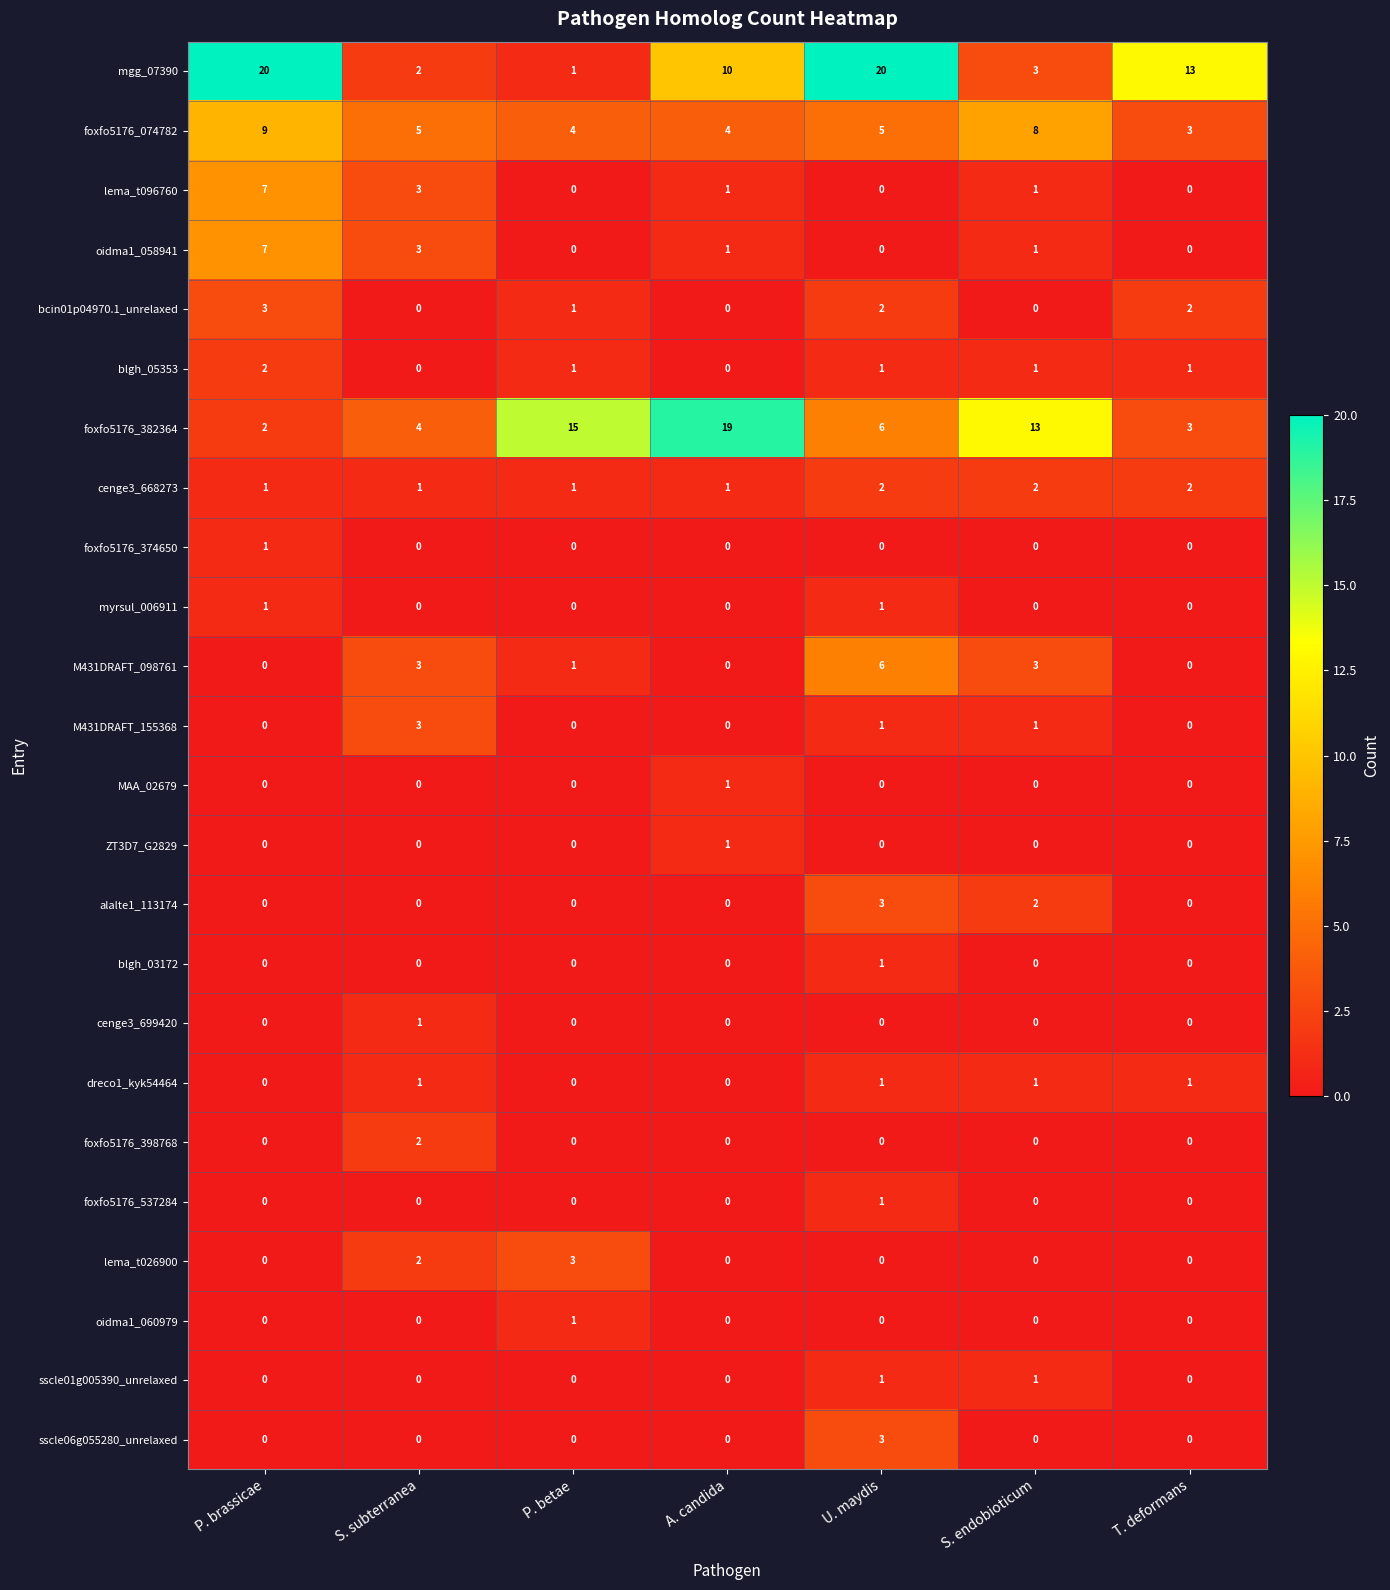

Is the value of foxfo5176_074782 at U. maydis greater than the value of sscle06g055280_unrelaxed at P. brassicae?

Yes